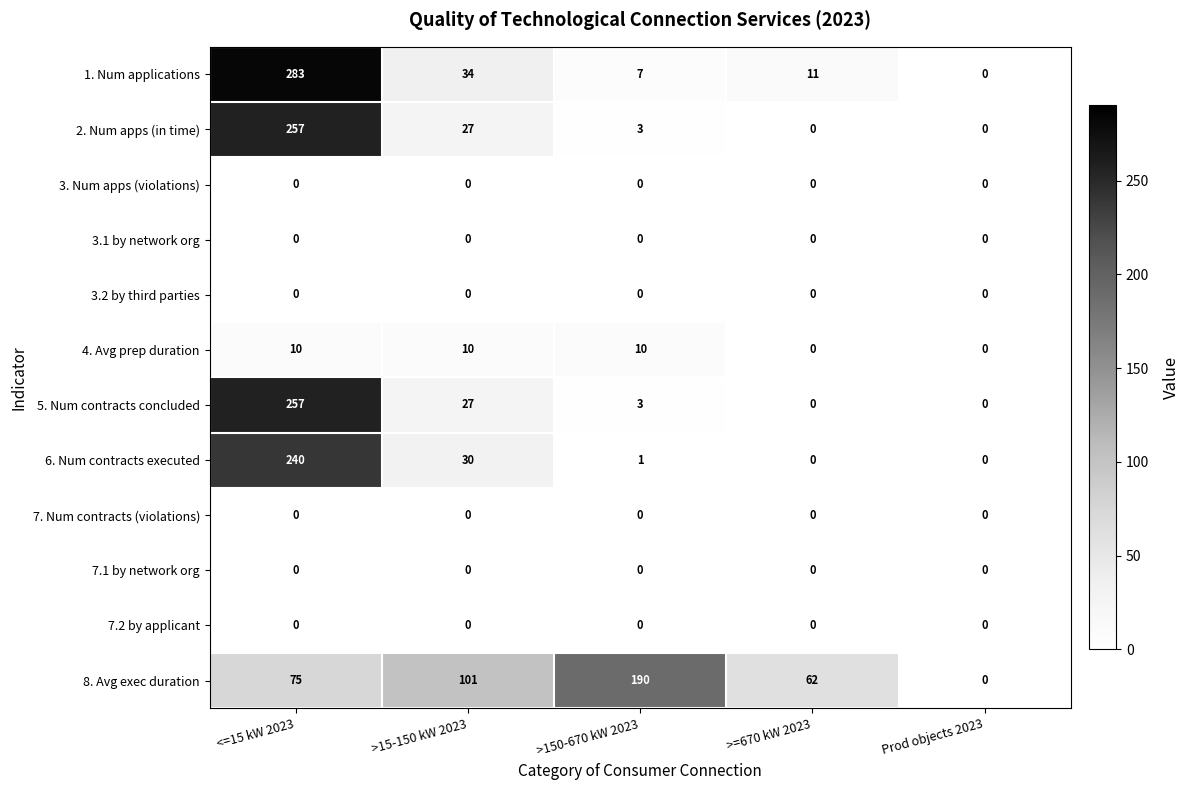

What is the sum of all 5. Num contracts concluded values?

287